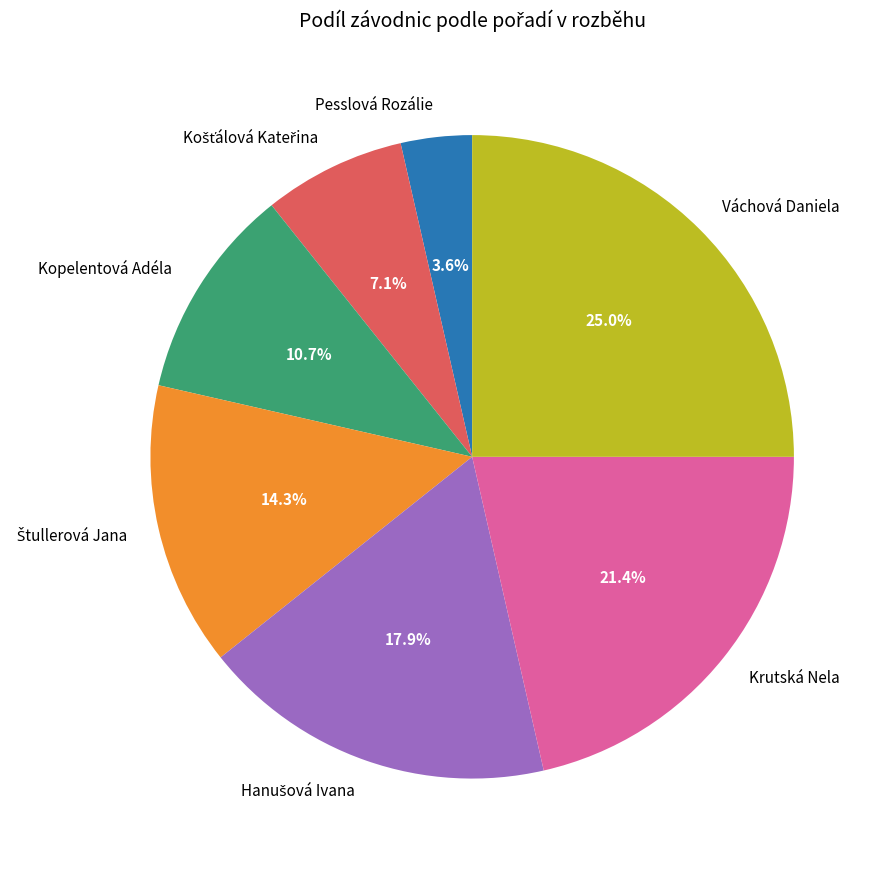

Which slice is the largest?

Váchová Daniela